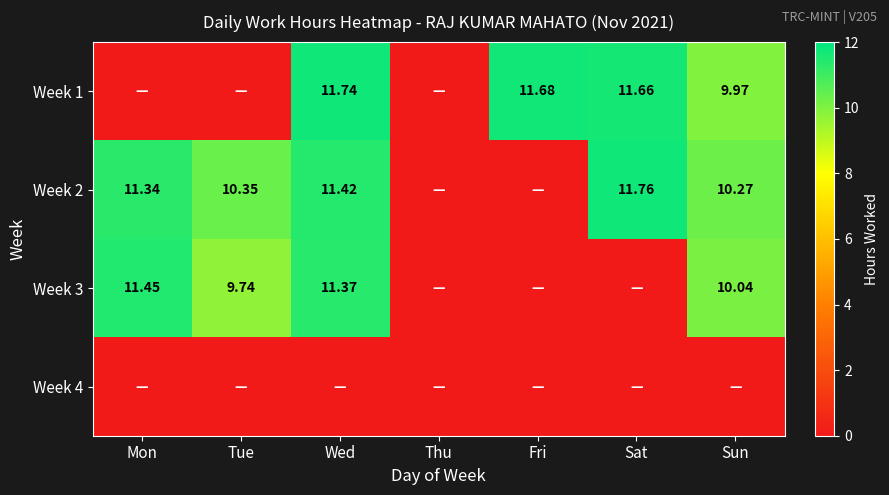

How many distinct data groups are displayed?

4